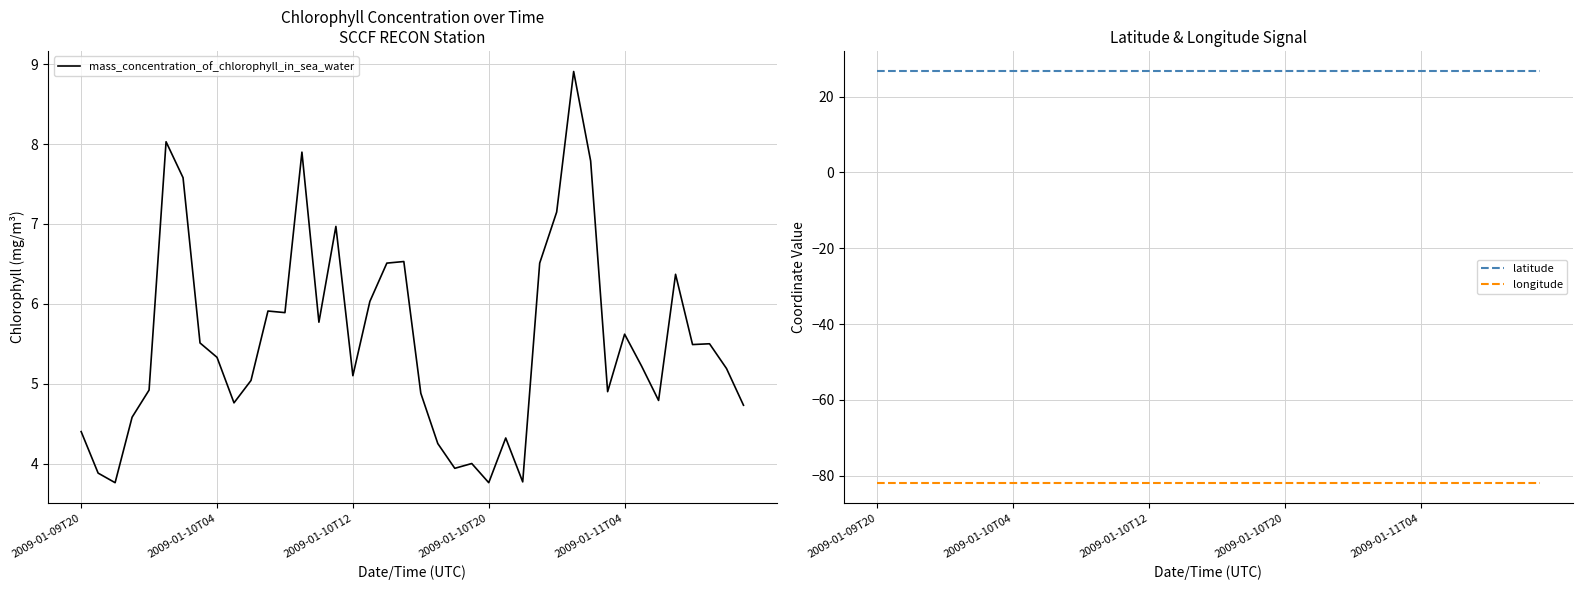

True or false: latitude and longitude intersect in this chart.

False